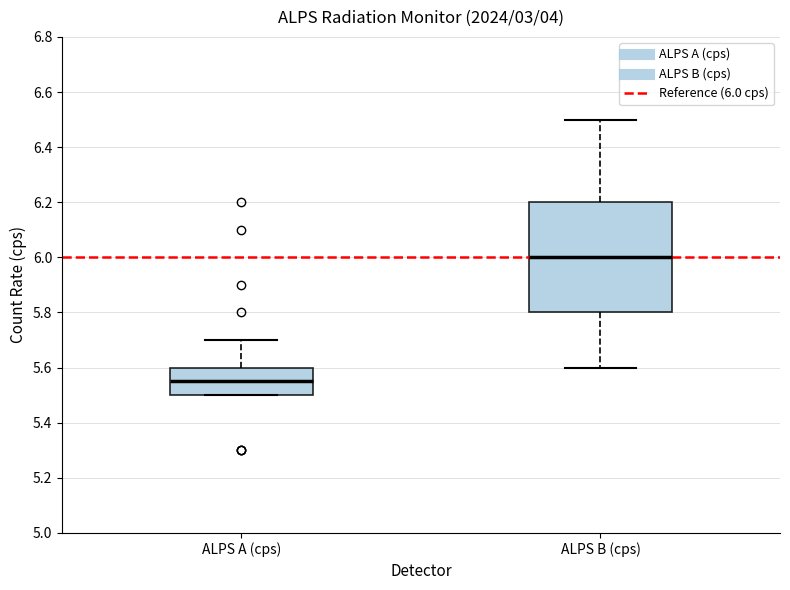

Which box is the tallest, from its lower edge to its upper edge?

ALPS B (cps)